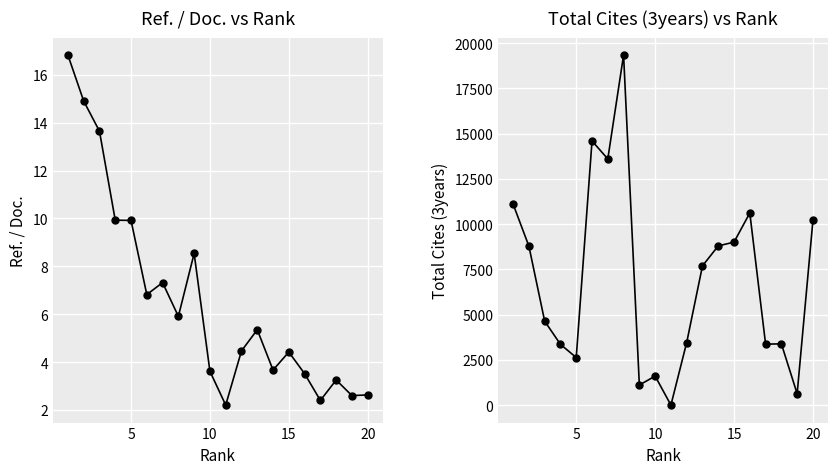

The value of Ref. / Doc. at 16 is 3.8. True or false?

False